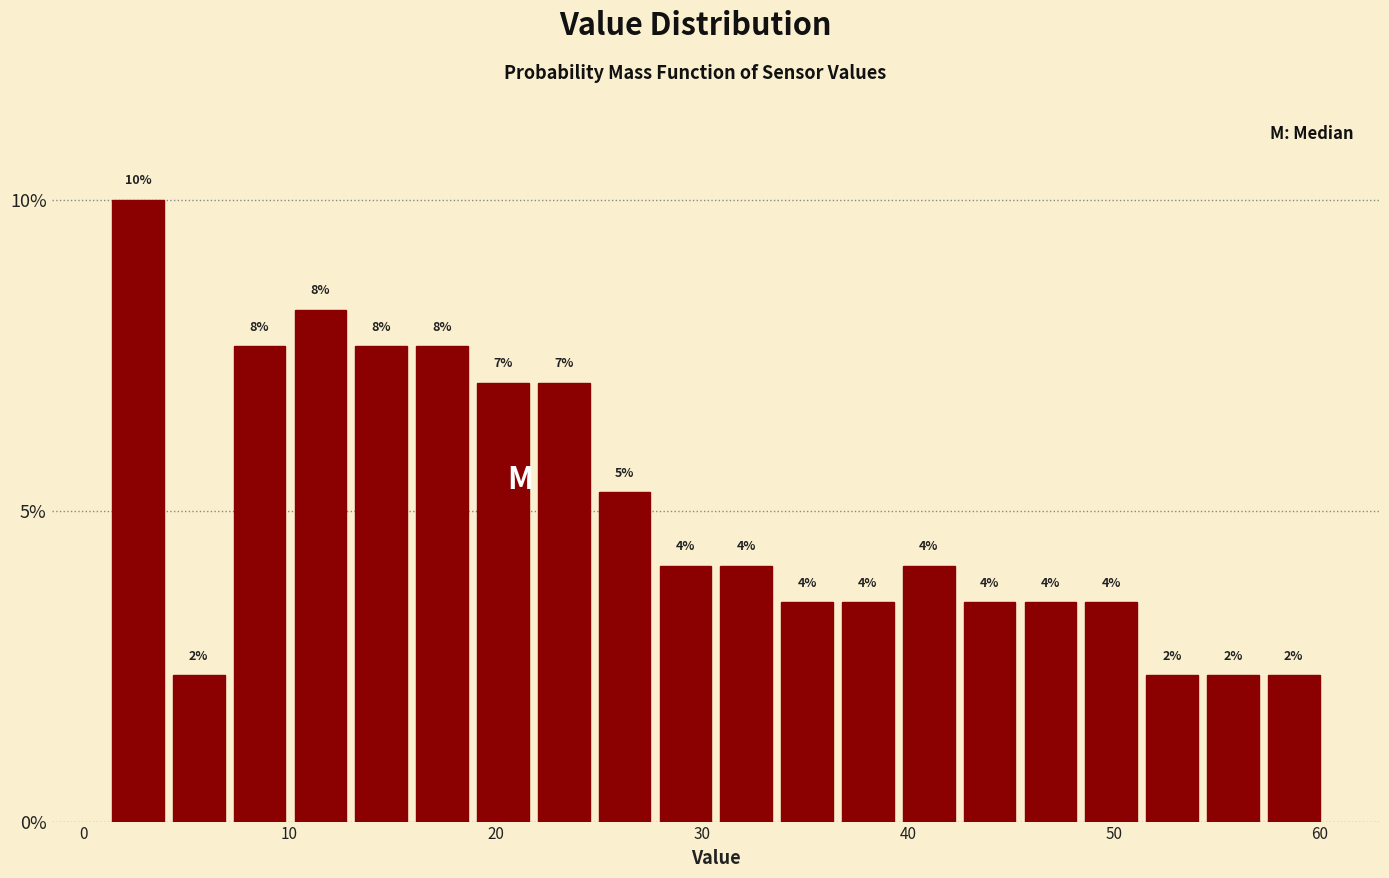

Read against the x-axis, roughly where is the centre of the tallest bar?

3